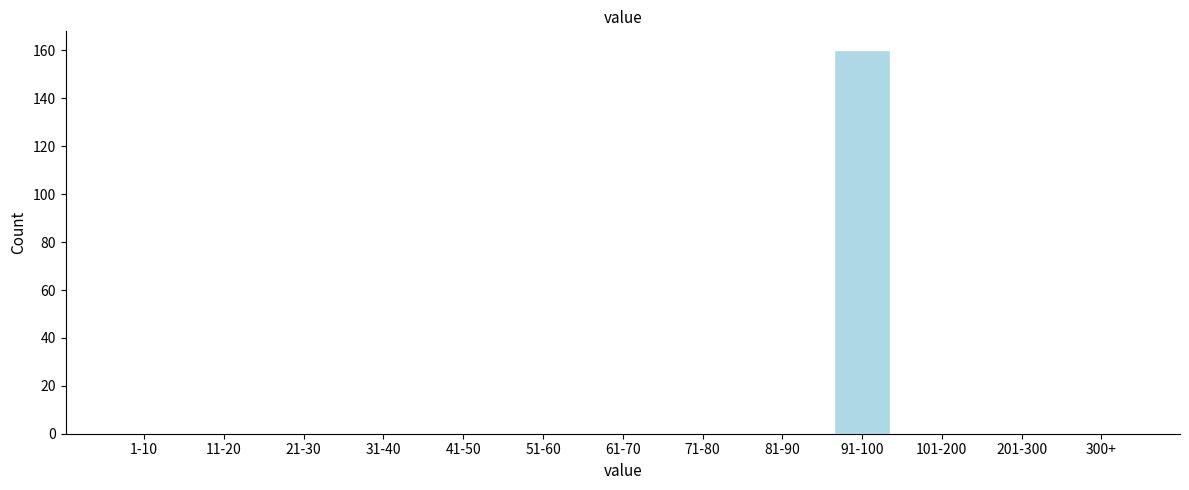

Reading right to left, transcribe all the data shown in this chart.

300+=0	201-300=0	101-200=0	91-100=160	81-90=0	71-80=0	61-70=0	51-60=0	41-50=0	31-40=0	21-30=0	11-20=0	1-10=0